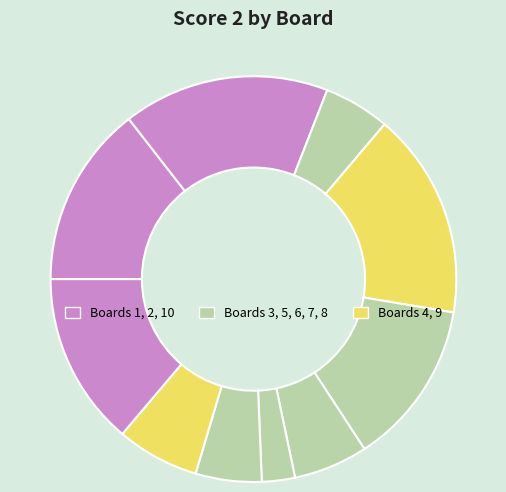

Is there a majority slice in this chart?

No